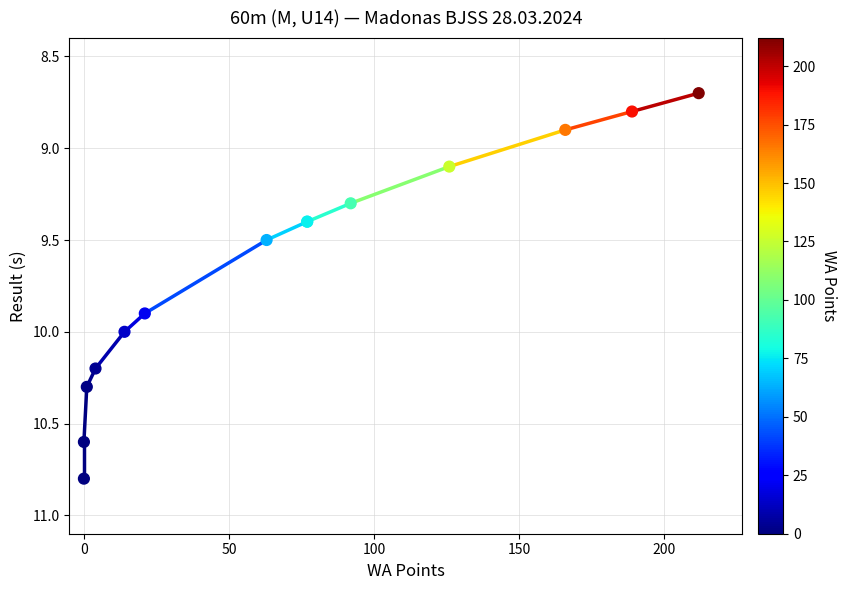

What are all the series names shown in the legend?

Result (s), Athletes